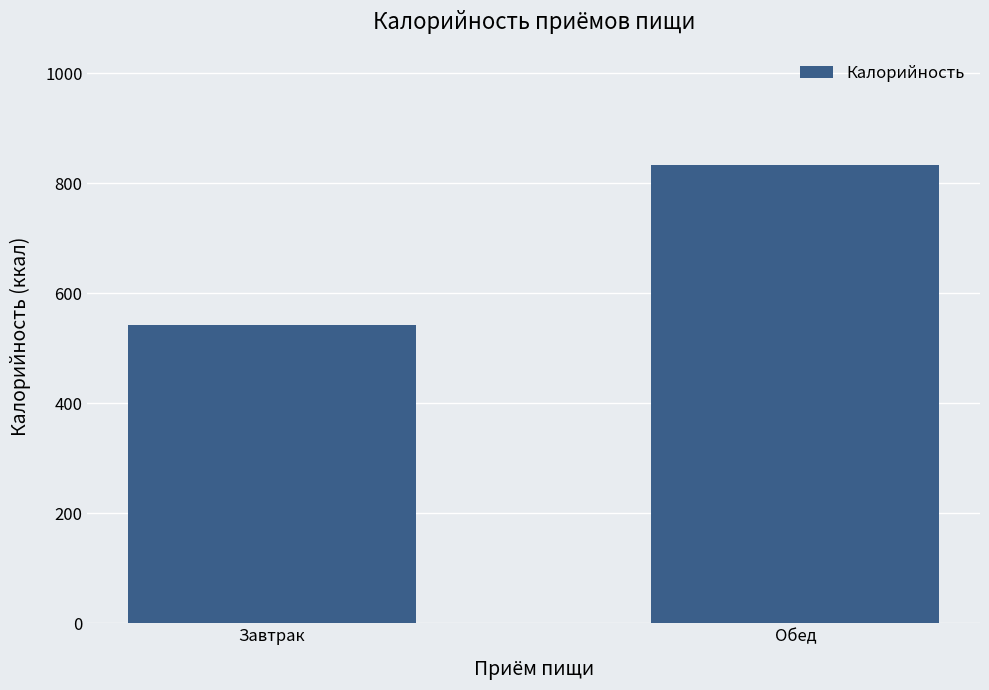

Rank the categories by value from lowest to highest.

Завтрак, Обед